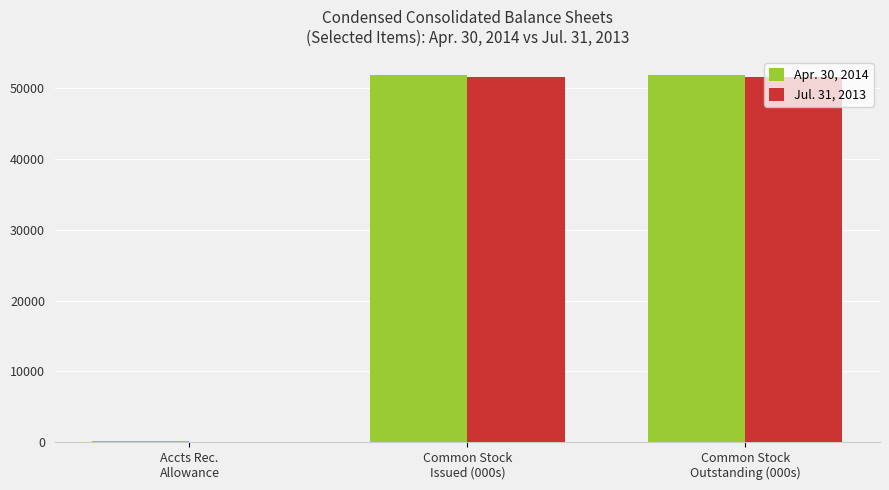

What is the maximum value for Apr. 30, 2014?

51891.5